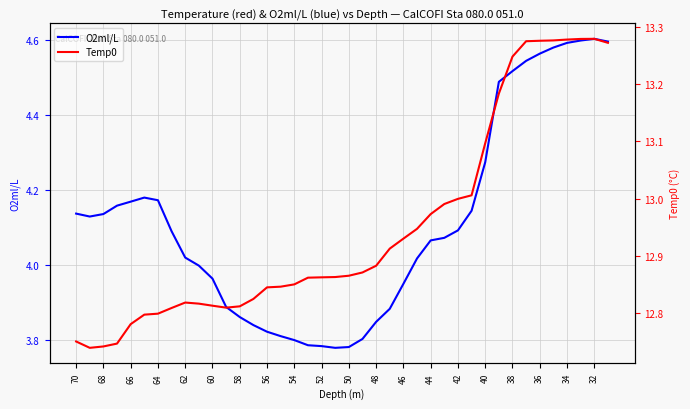

Reading left to right, transcribe all the data shown in this chart.

O2ml/L: 4.1	4.1	4.1	4.2	4.2	4.2	4.2	4.1	4.0	4.0	4.0	3.9	3.9	3.8	3.8	3.8	3.8	3.8	3.8	3.8	3.8	3.8	3.8	3.9	3.9	4.0	4.1	4.1	4.1	4.1	4.3	4.5	4.5	4.5	4.6	4.6	4.6	4.6	4.6	4.6
Temp0: 12.8	12.7	12.7	12.7	12.8	12.8	12.8	12.8	12.8	12.8	12.8	12.8	12.8	12.8	12.8	12.8	12.9	12.9	12.9	12.9	12.9	12.9	12.9	12.9	12.9	12.9	13.0	13.0	13.0	13.0	13.1	13.2	13.2	13.3	13.3	13.3	13.3	13.3	13.3	13.3